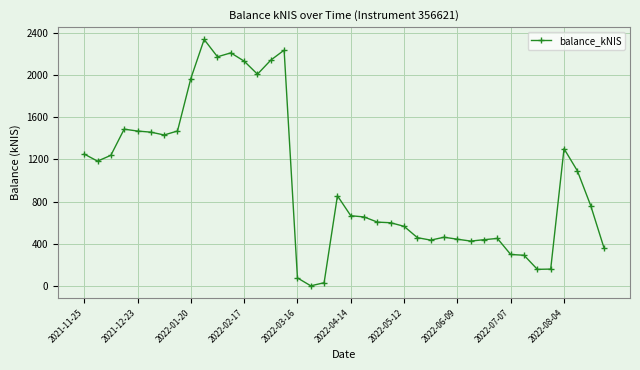

What is the value of the 10th point from the left?

2337.1